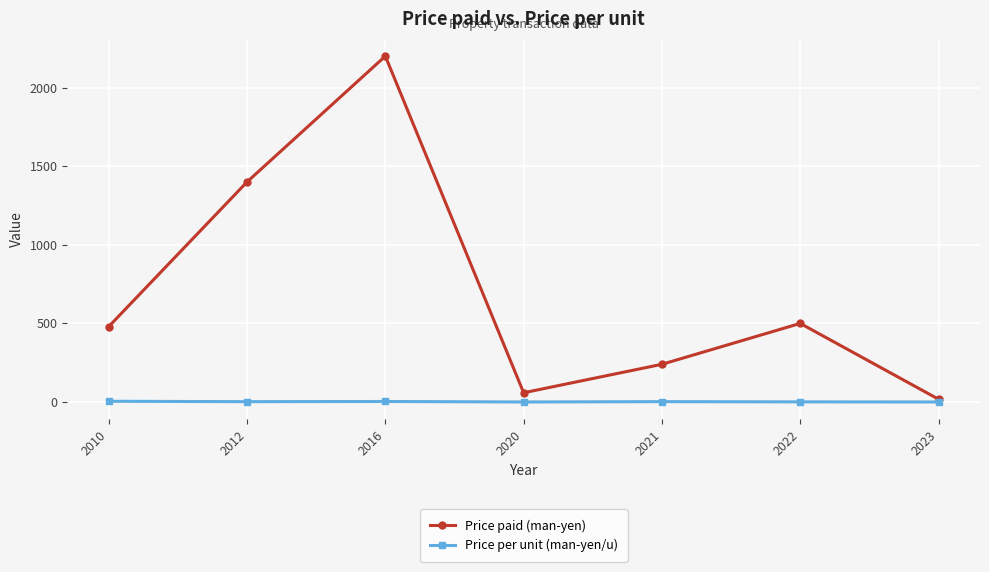

Where does the Price per unit (man-yen/u) series first go above 2?

2010